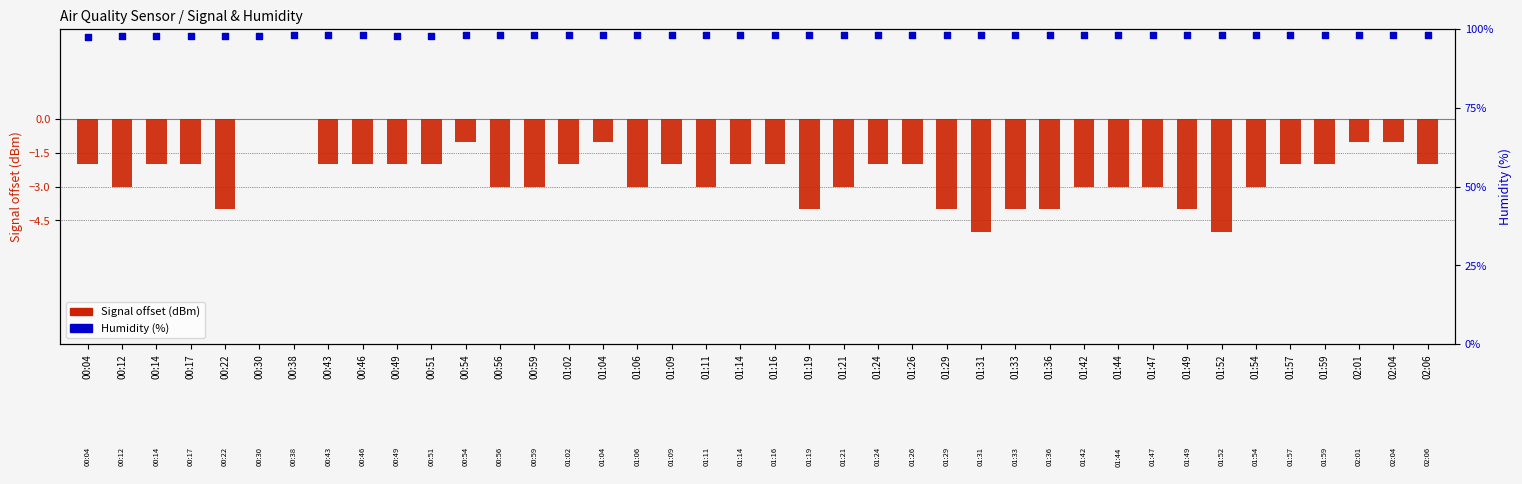

At how many categories does at least one series exceed 0?

40